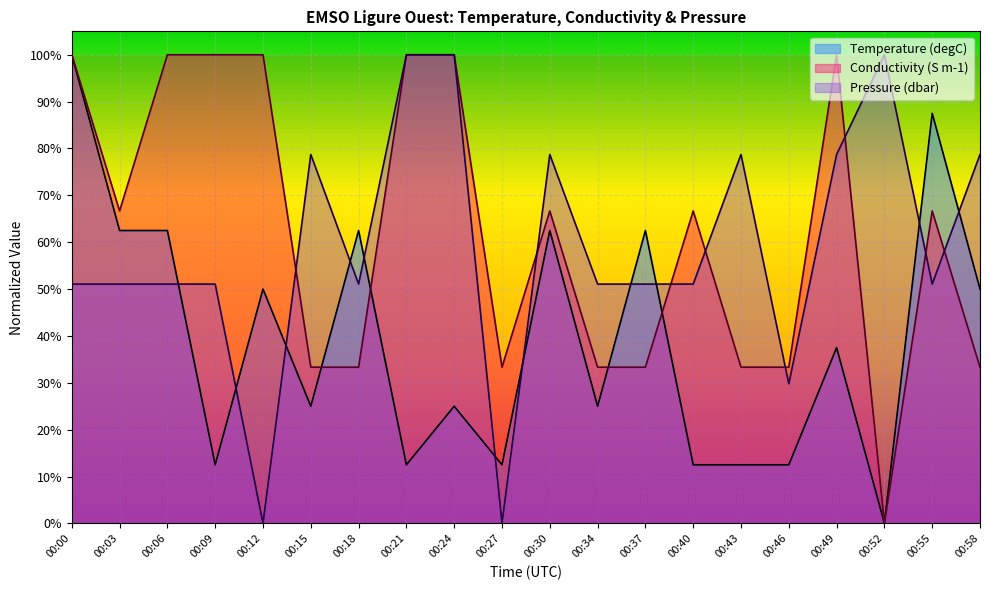

How many intersections are there between Temperature and Conductivity?

4